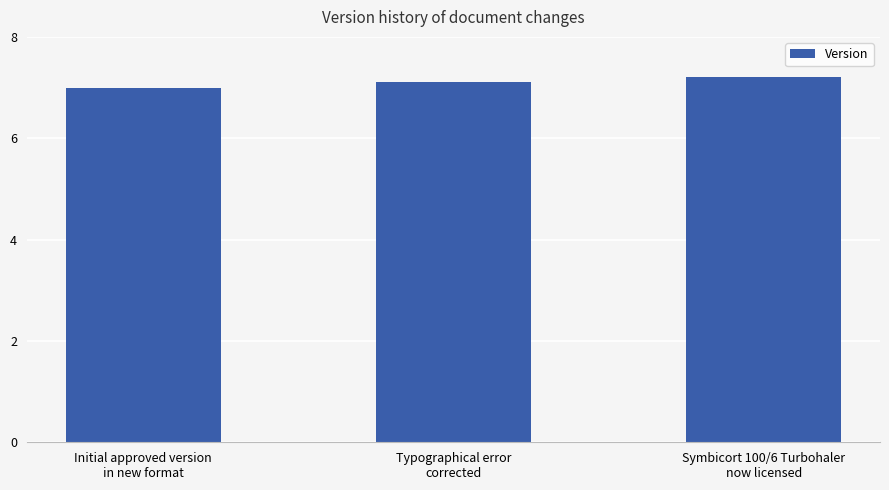

Which category has the highest value across all series?

Symbicort 100/6 Turbohaler
now licensed